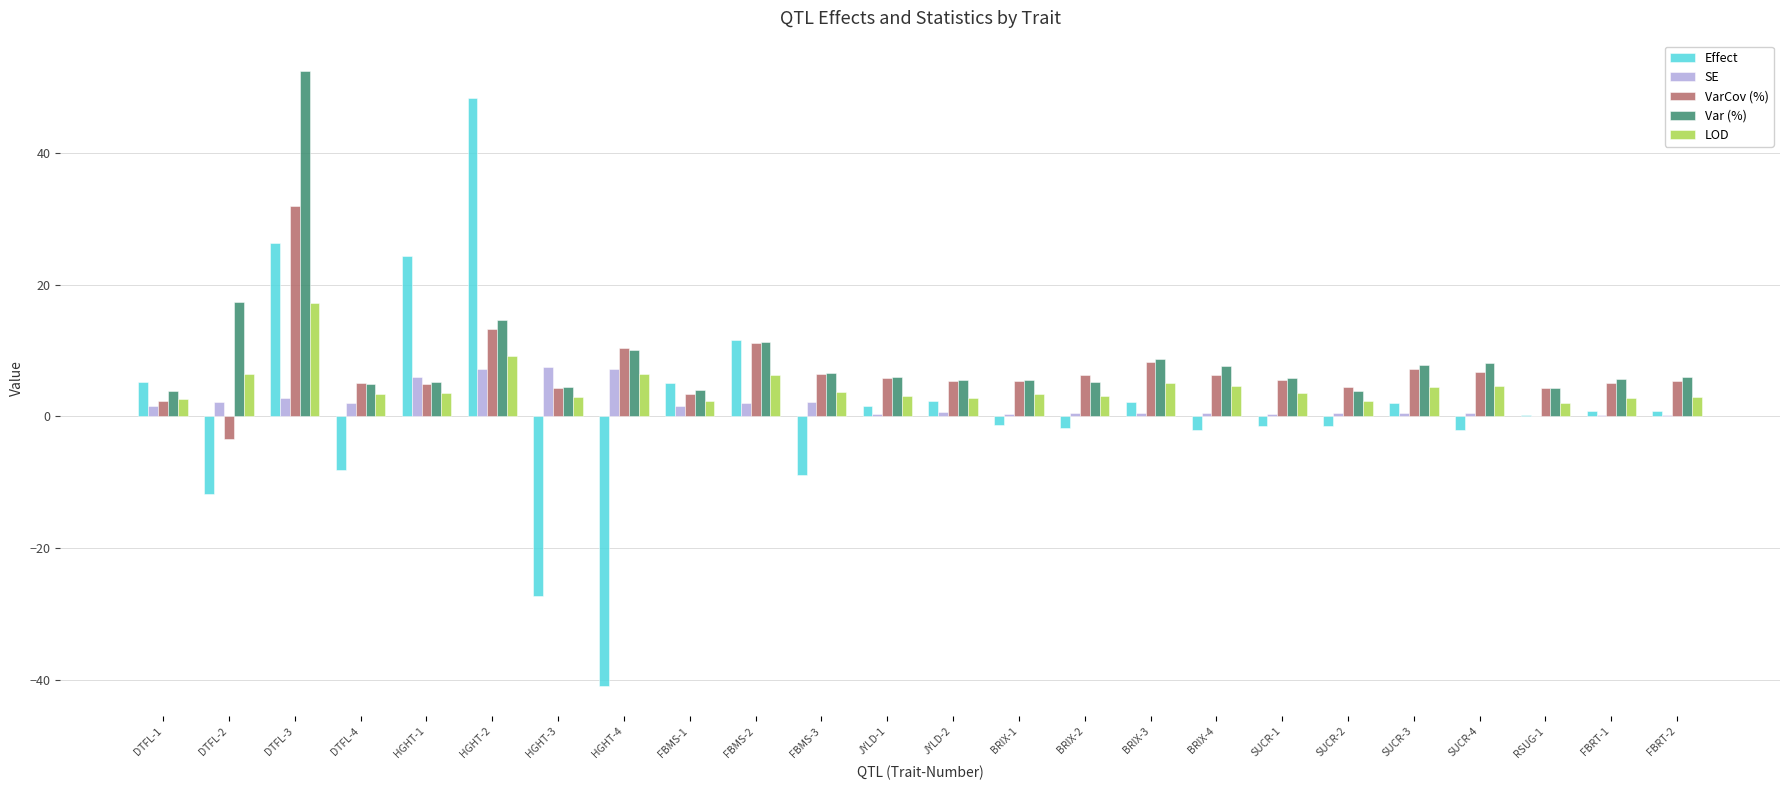

True or false: LOD has a value of 2.9 at HGHT-3.

True